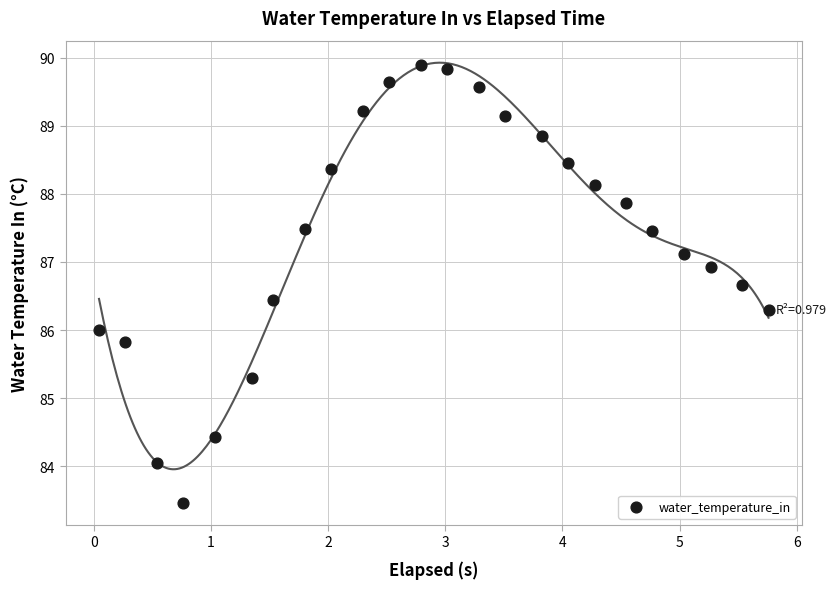

What is the range of X values (max minus min)?

5.7